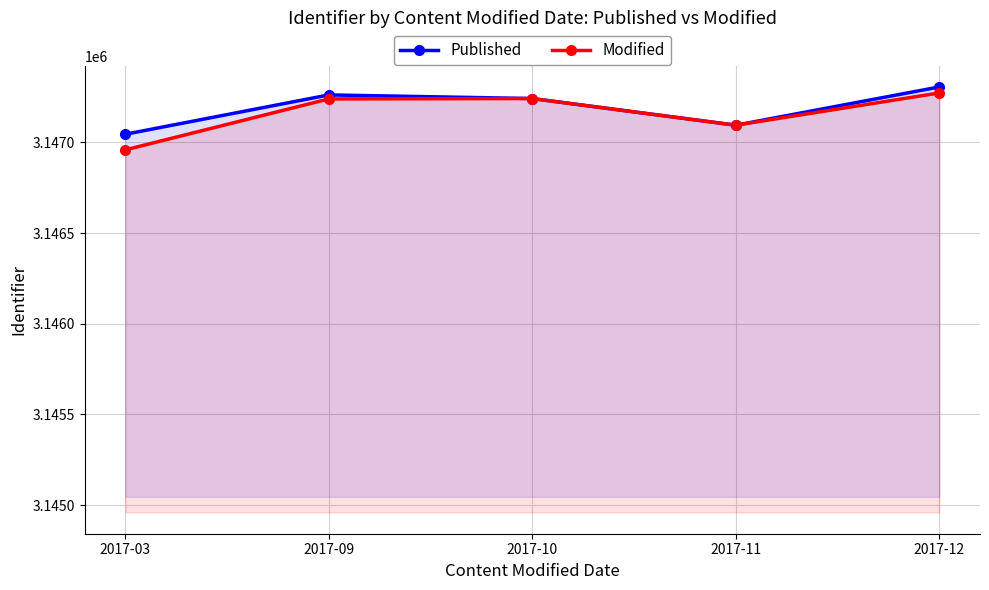

Reading left to right, list all the values displayed in this chart.

Published: 2017-03=3147045.1	2017-09=3147262.0	2017-10=3147242.0	2017-11=3147095.0	2017-12=3147306.0
Modified: 2017-03=3146959.0	2017-09=3147240.0	2017-10=3147242.0	2017-11=3147095.0	2017-12=3147273.0